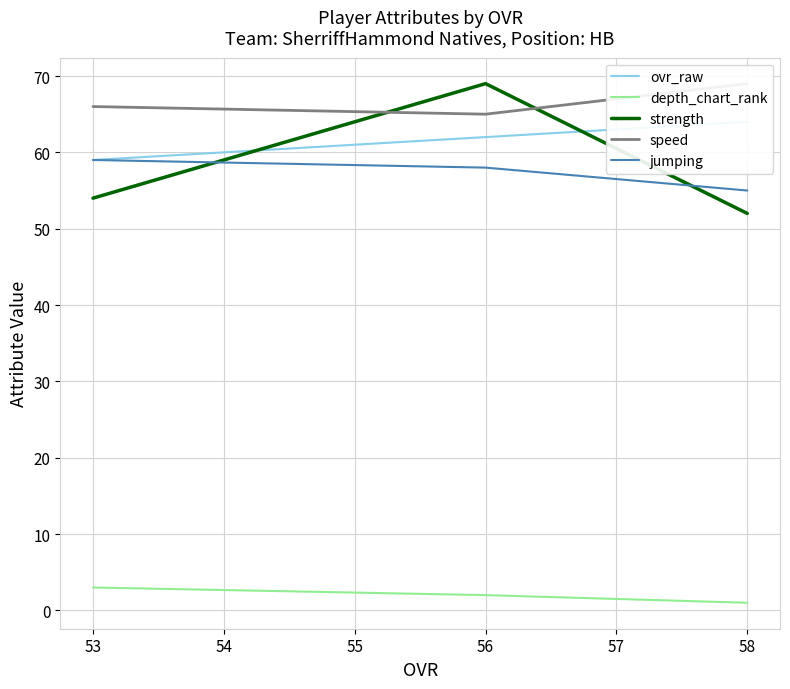

What is the minimum value for jumping?

55